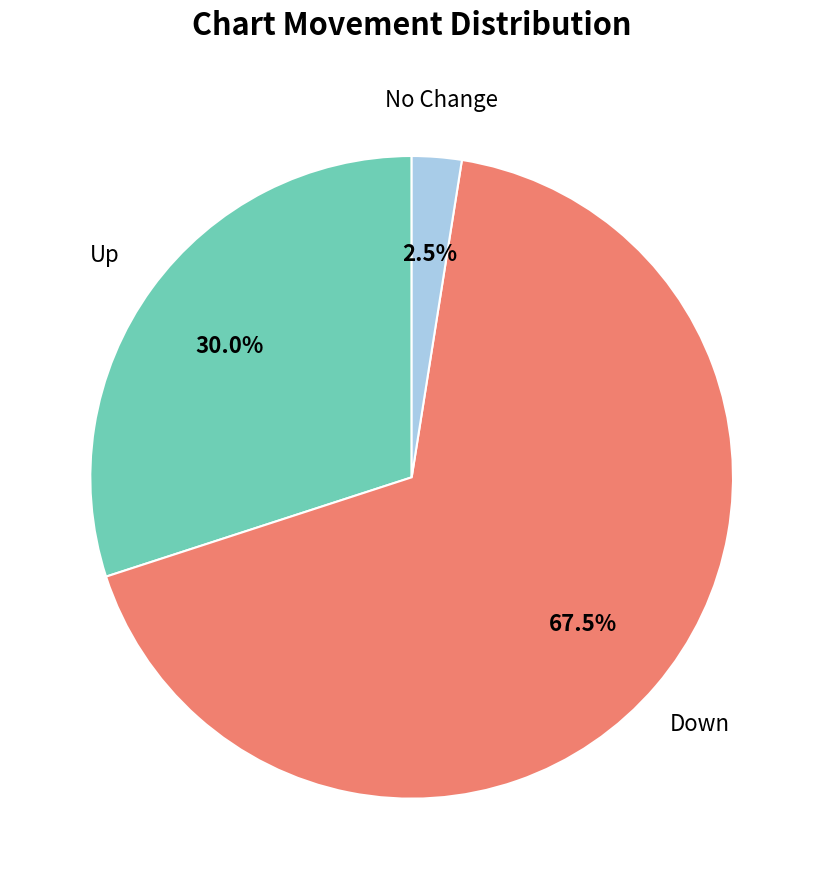

Is there any slice that represents more than half of the pie?

Yes